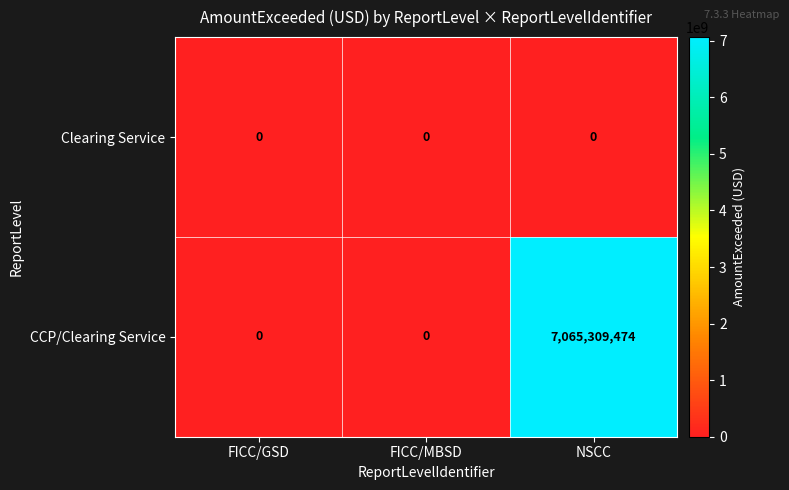

At how many categories does at least one series exceed 4858895041?

1